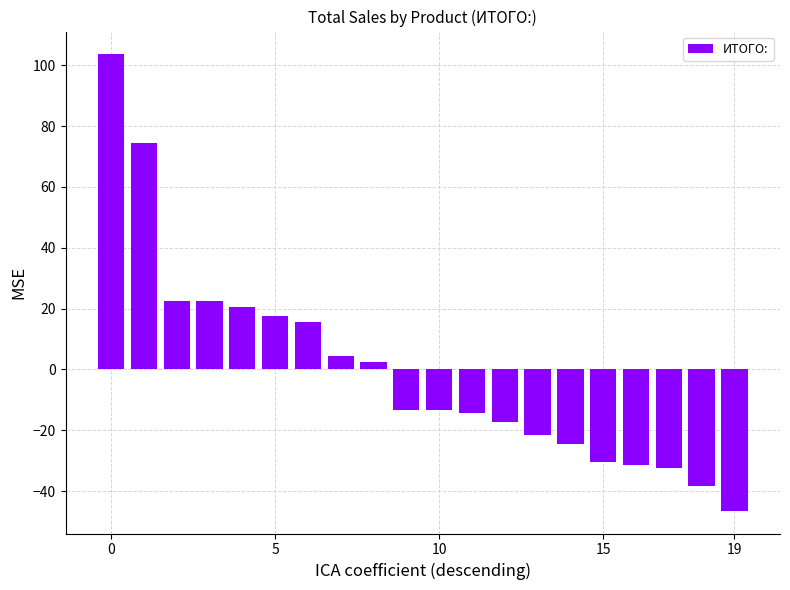

What is the difference between the second highest and minimum values?

121.0